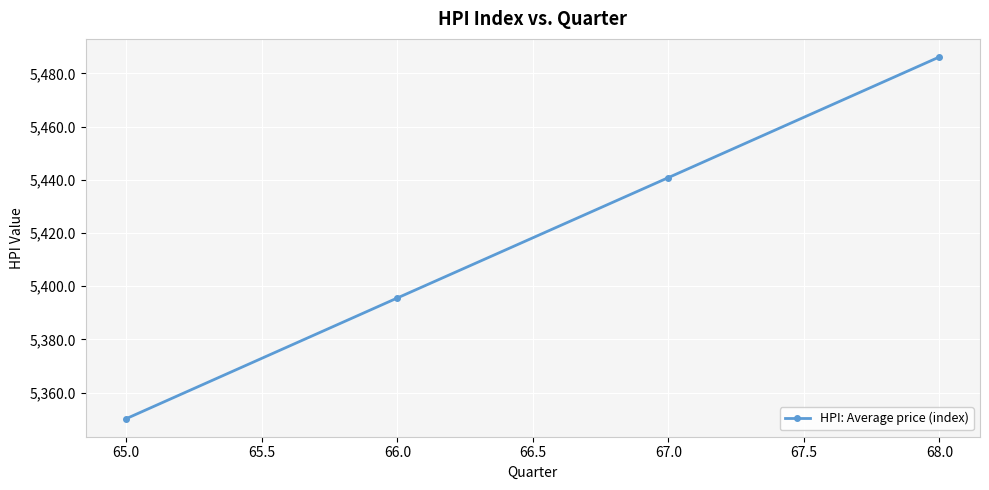

Is it true that the value at 65.0 is 5350.2?

True